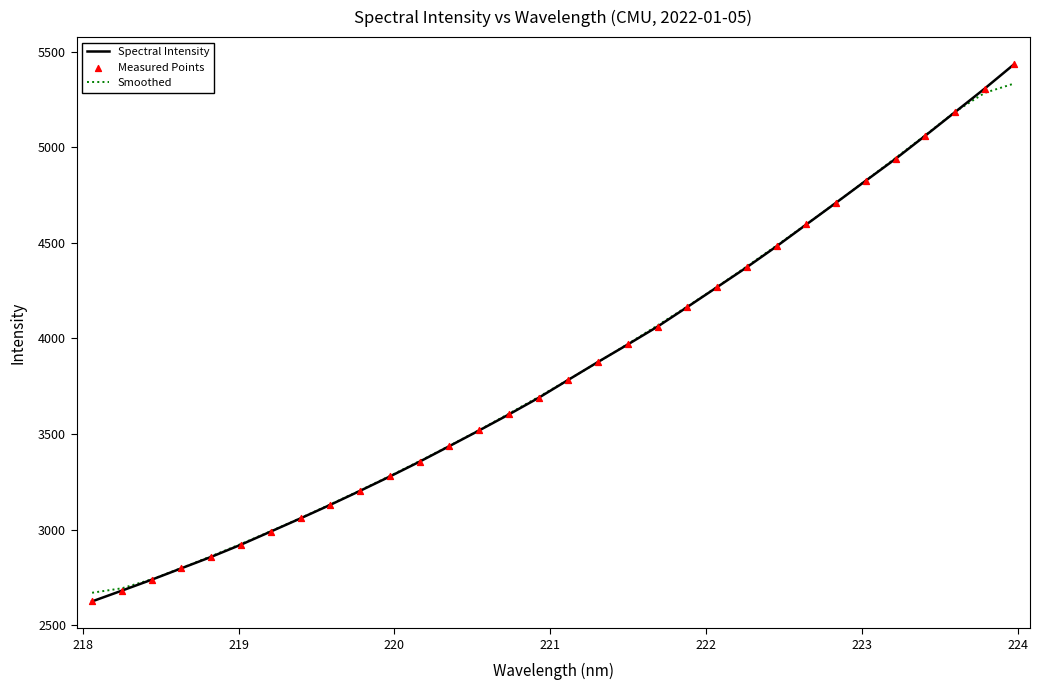

At how many categories does at least one series exceed 5359?

1